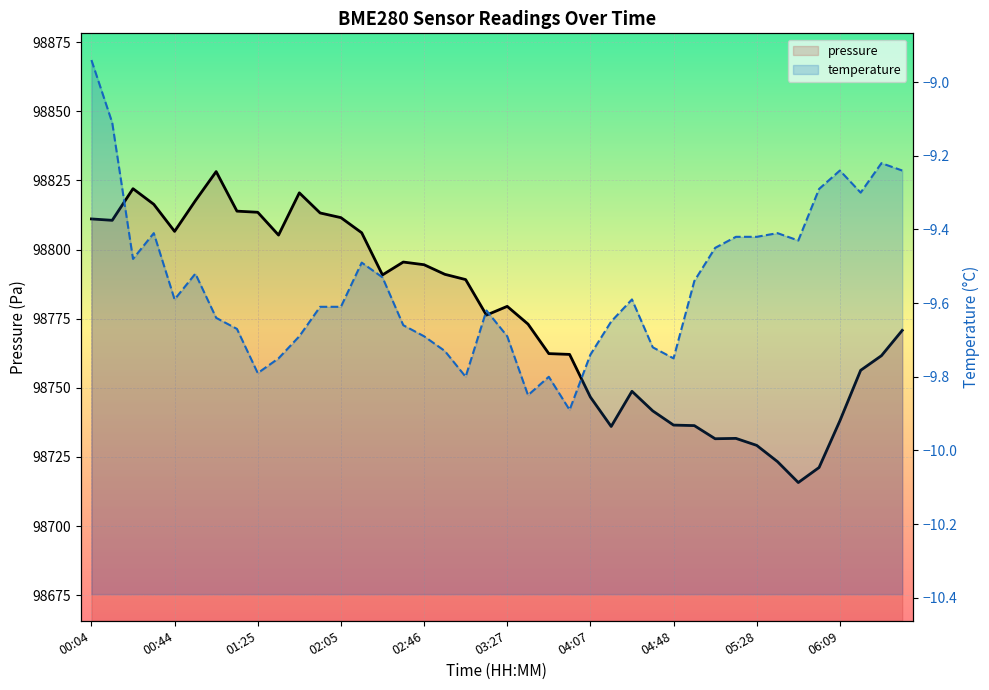

True or false: temperature has more than 0 points higher than both neighbors.

True